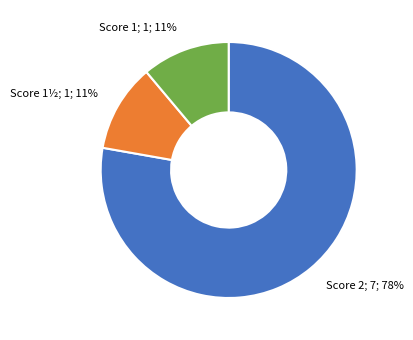

To the nearest percent, what portion does Score 1; 1; 11% represent?

11%